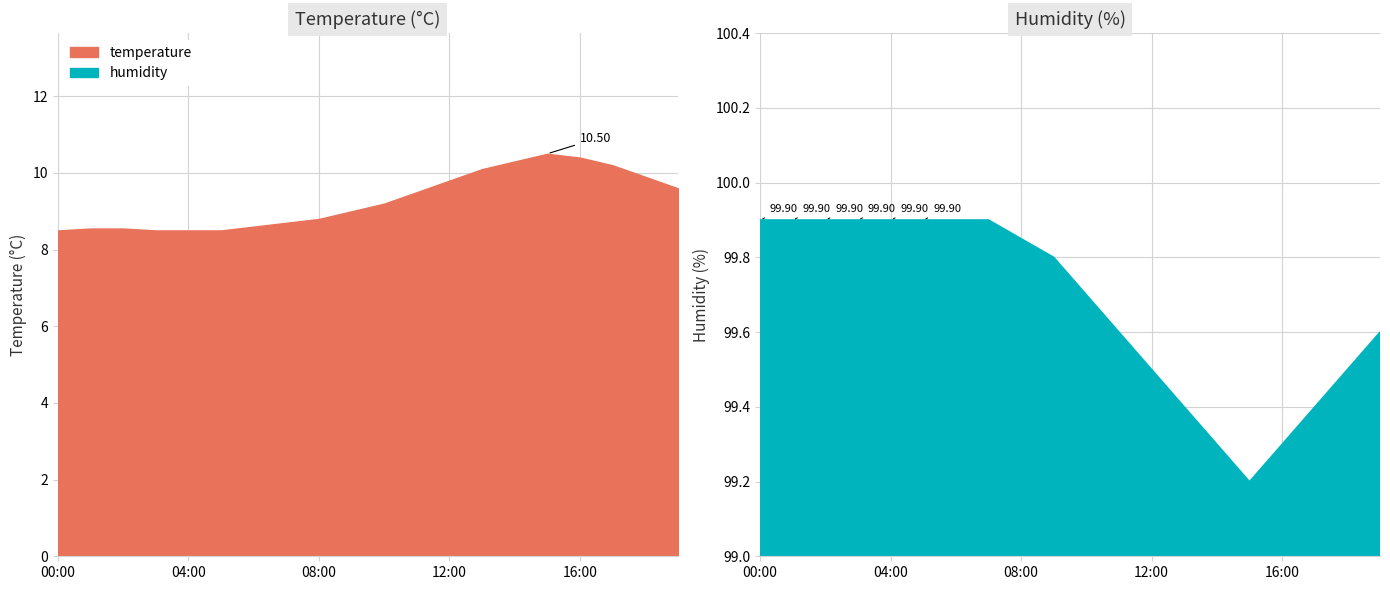

How many categories are shown in the chart?

20